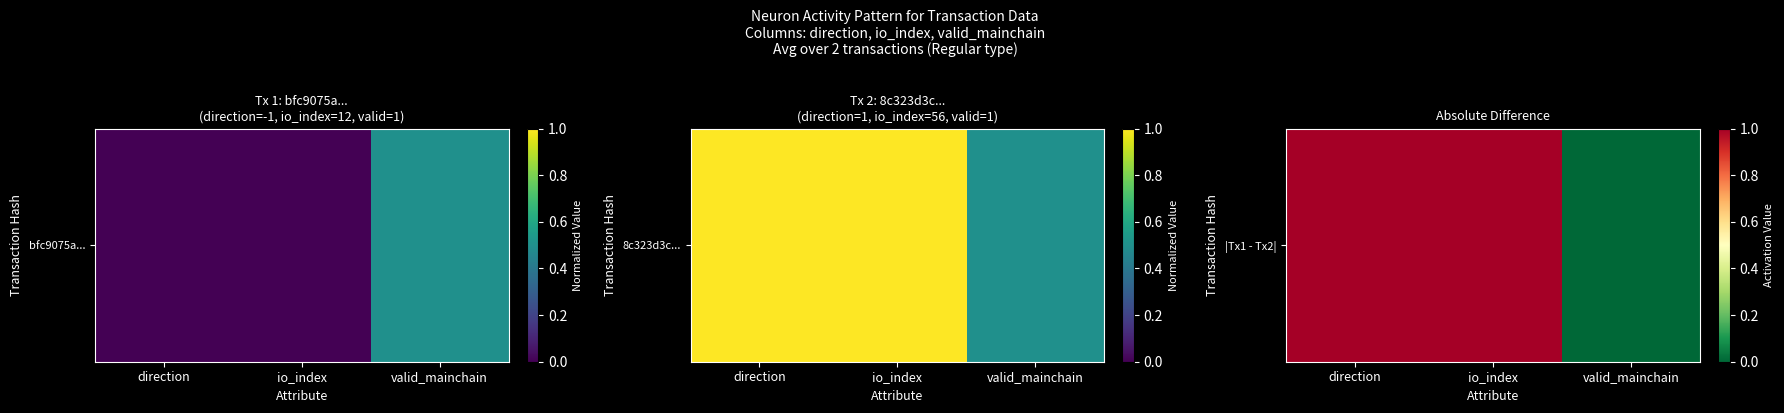

Which category has the lowest value across all series?

valid_mainchain